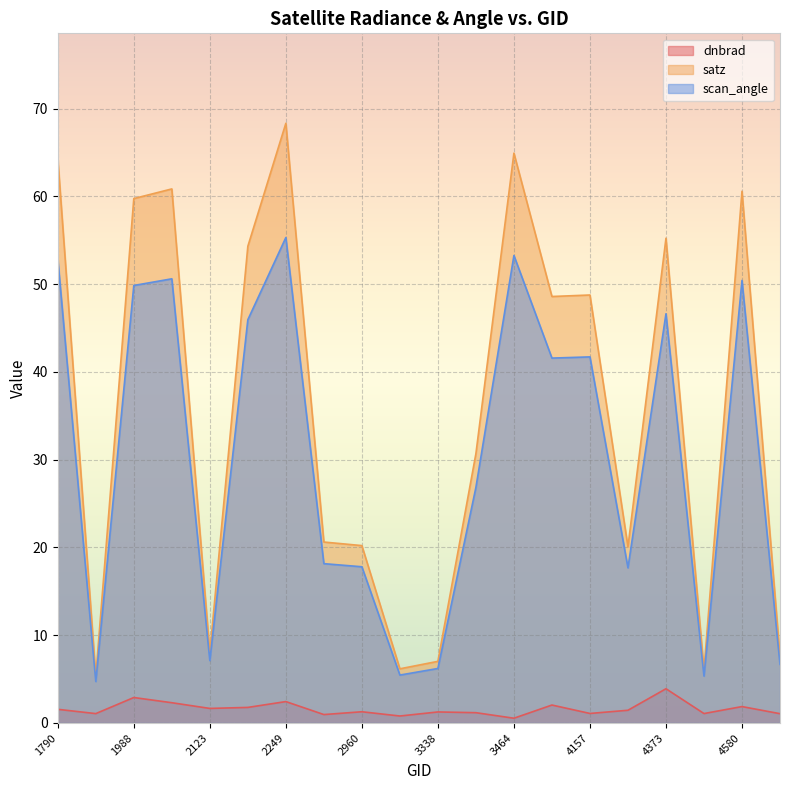

Does the chart display data point markers on the line(s)?

No